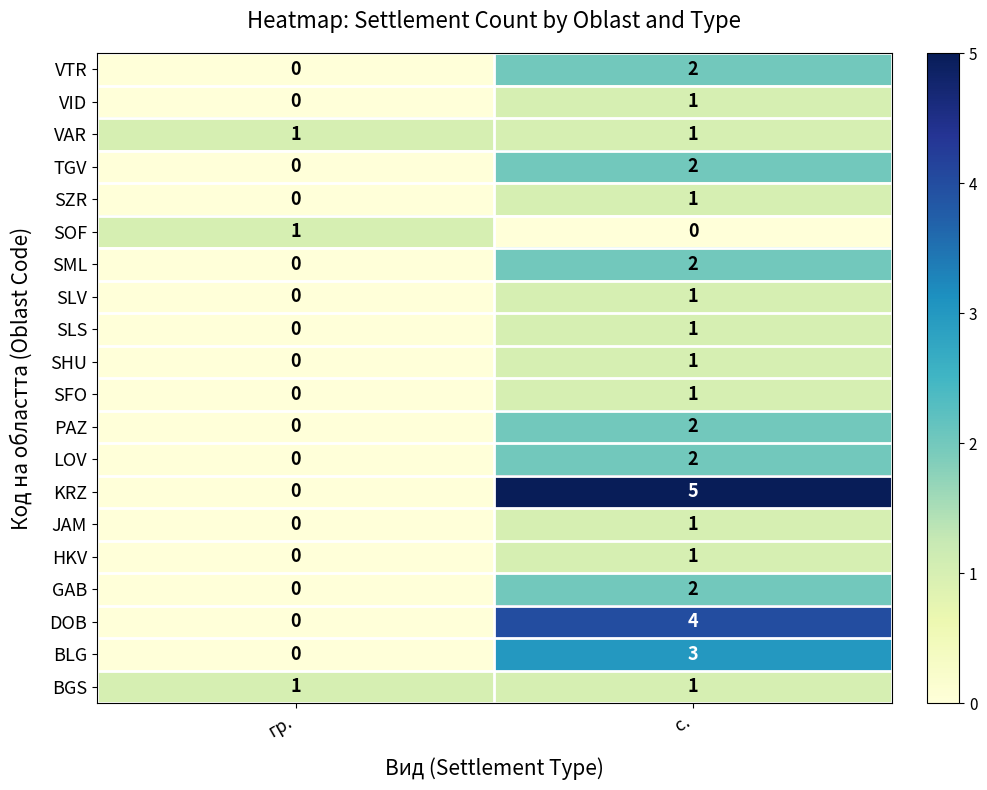

What is the total value across all series at гр.?

3